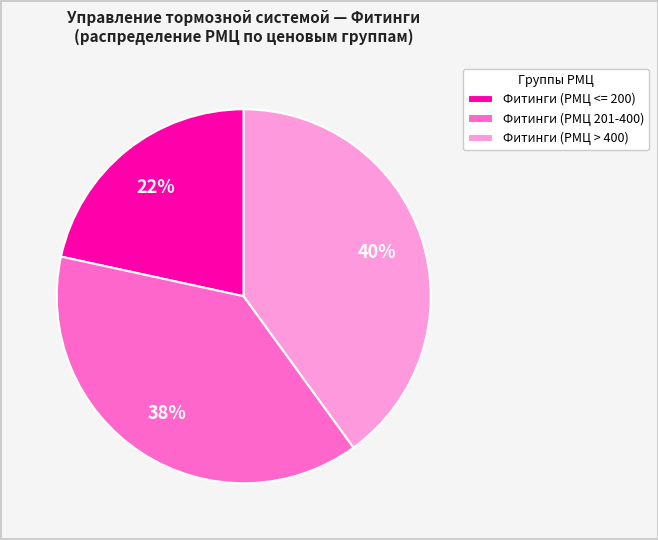

True or false: Фитинги (РМЦ <= 200) accounts for 22% of the total.

True